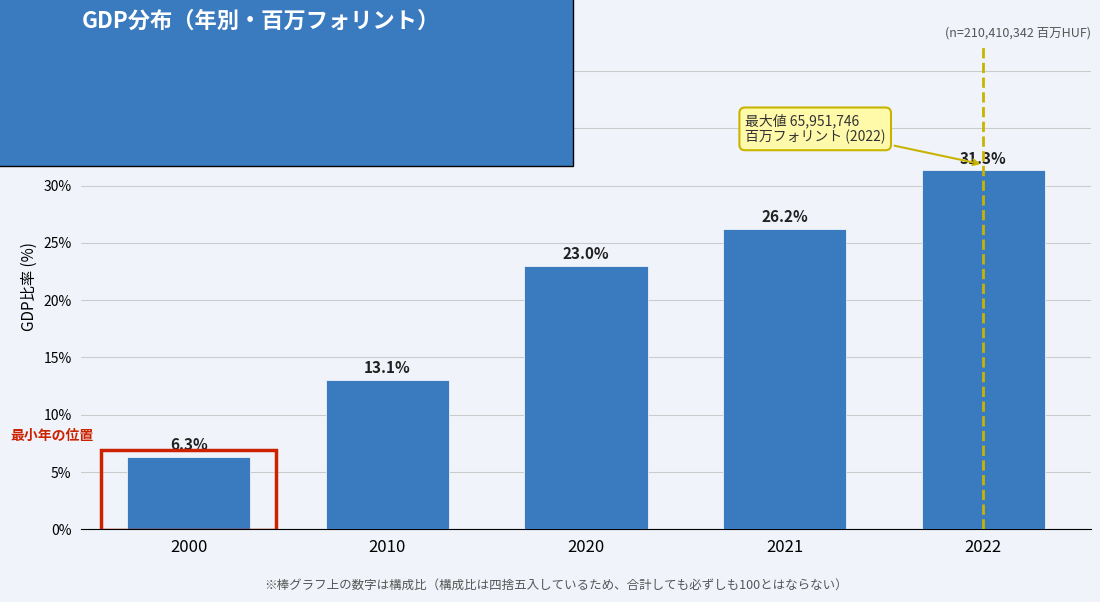

Reading left to right, what are all the values shown in this chart?

2000=6.3	2010=13.1	2020=23.0	2021=26.2	2022=31.3